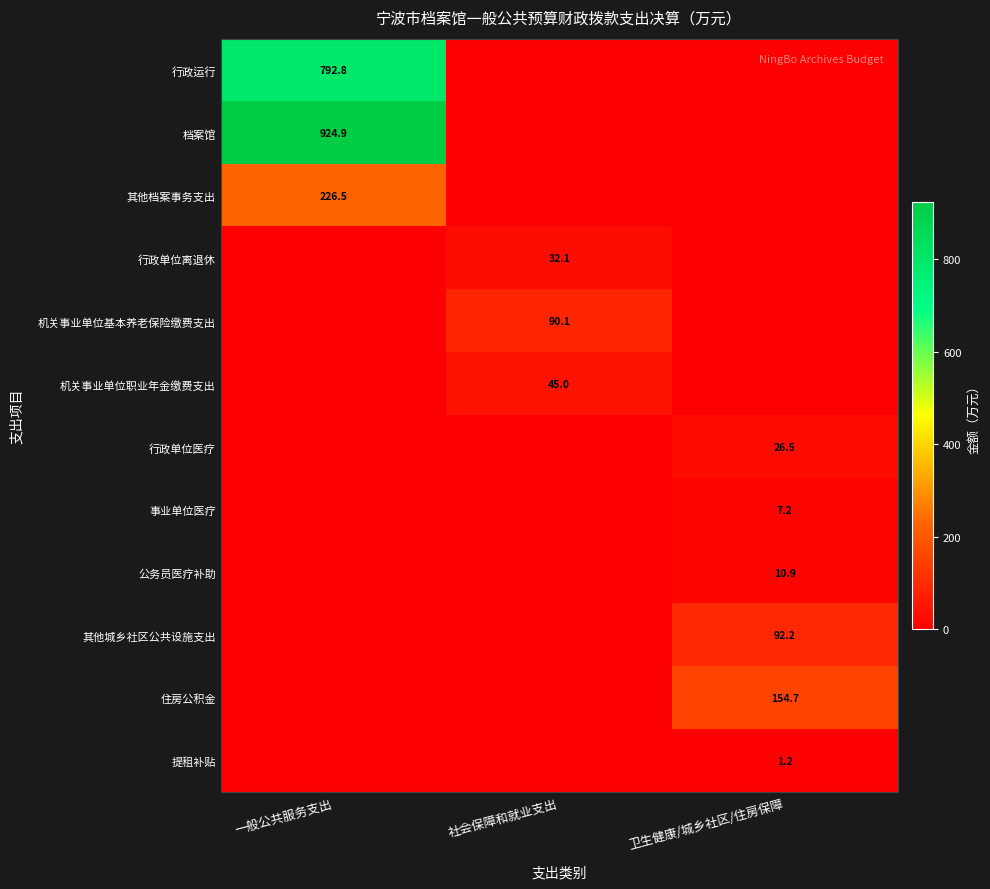

At which category is the sum across all series the highest?

一般公共服务支出